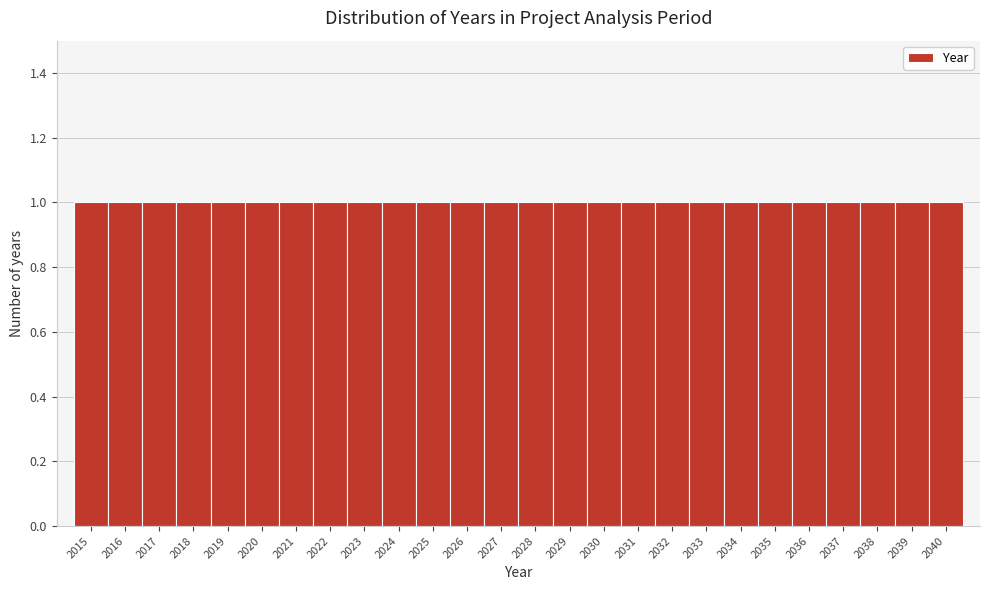

How tall is the bar that spans 2022.5 to 2023.5 on the x-axis? The values are not printed on the chart, so give them approximately, as read against the axis.

1